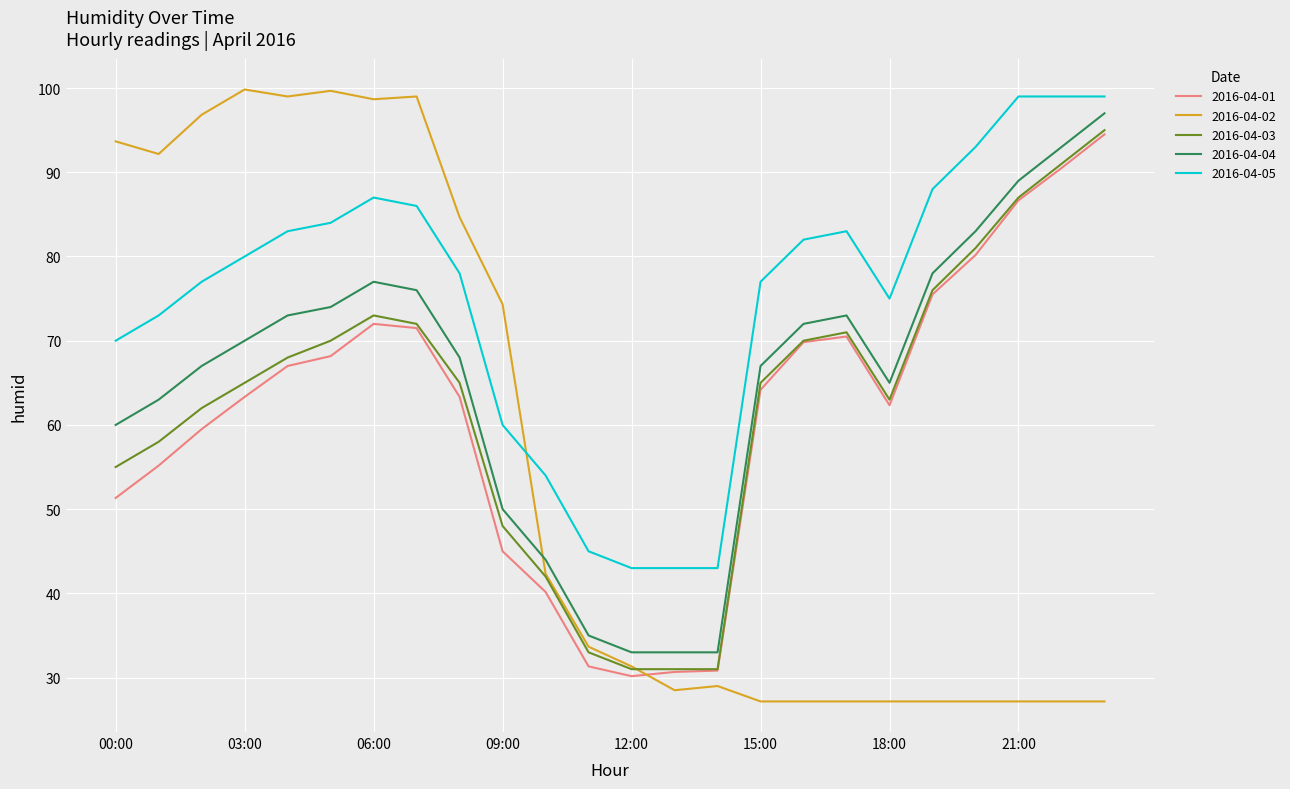

True or false: 2016-04-01 and 2016-04-04 intersect in this chart.

False